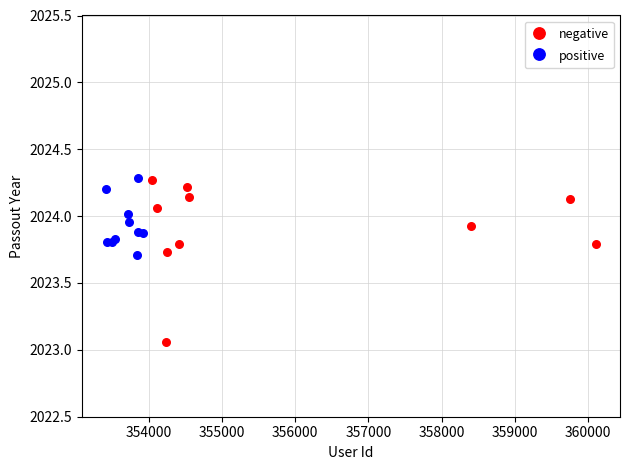

Which series has the widest spread of Y values?

negative